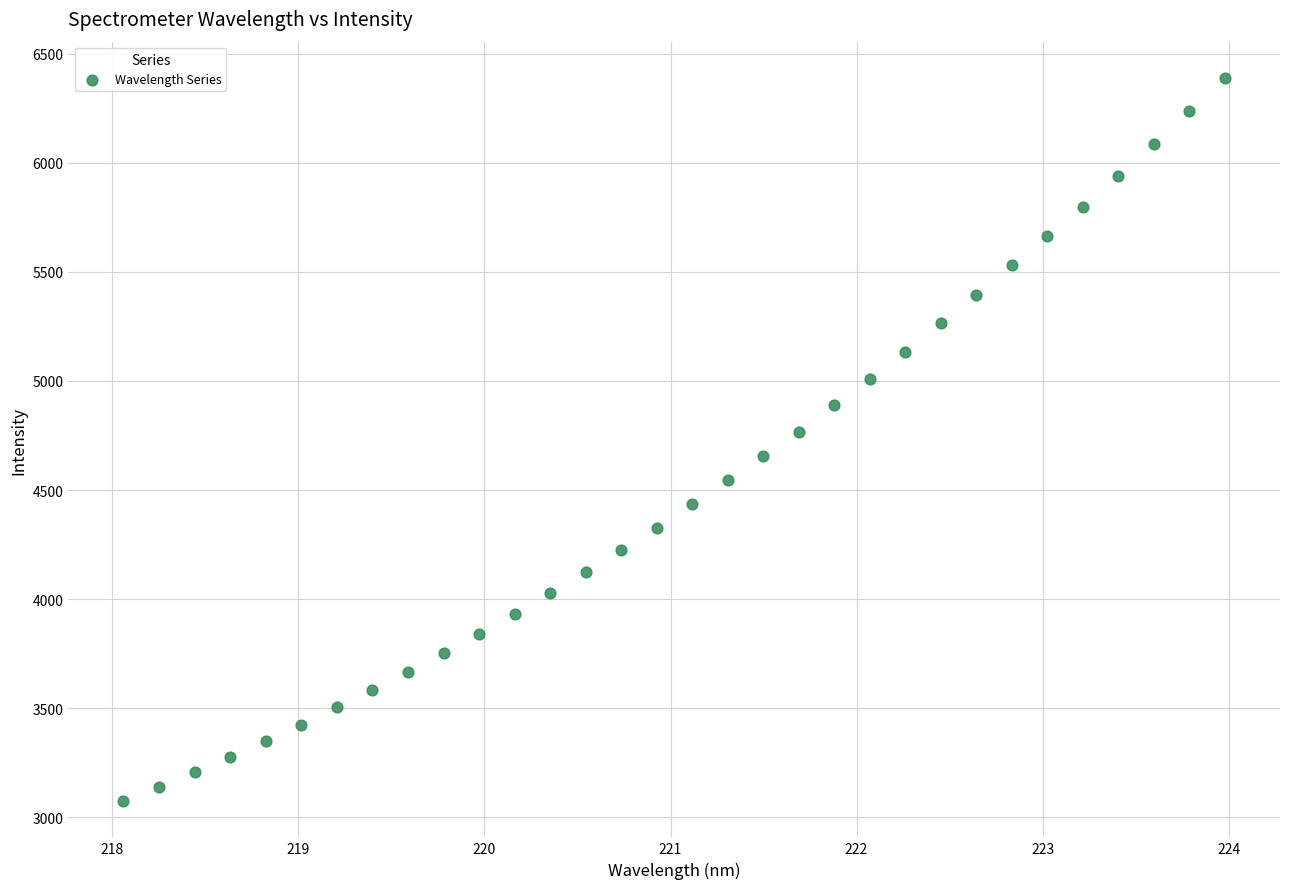

What is the range of Y values (max minus min)?

3317.3